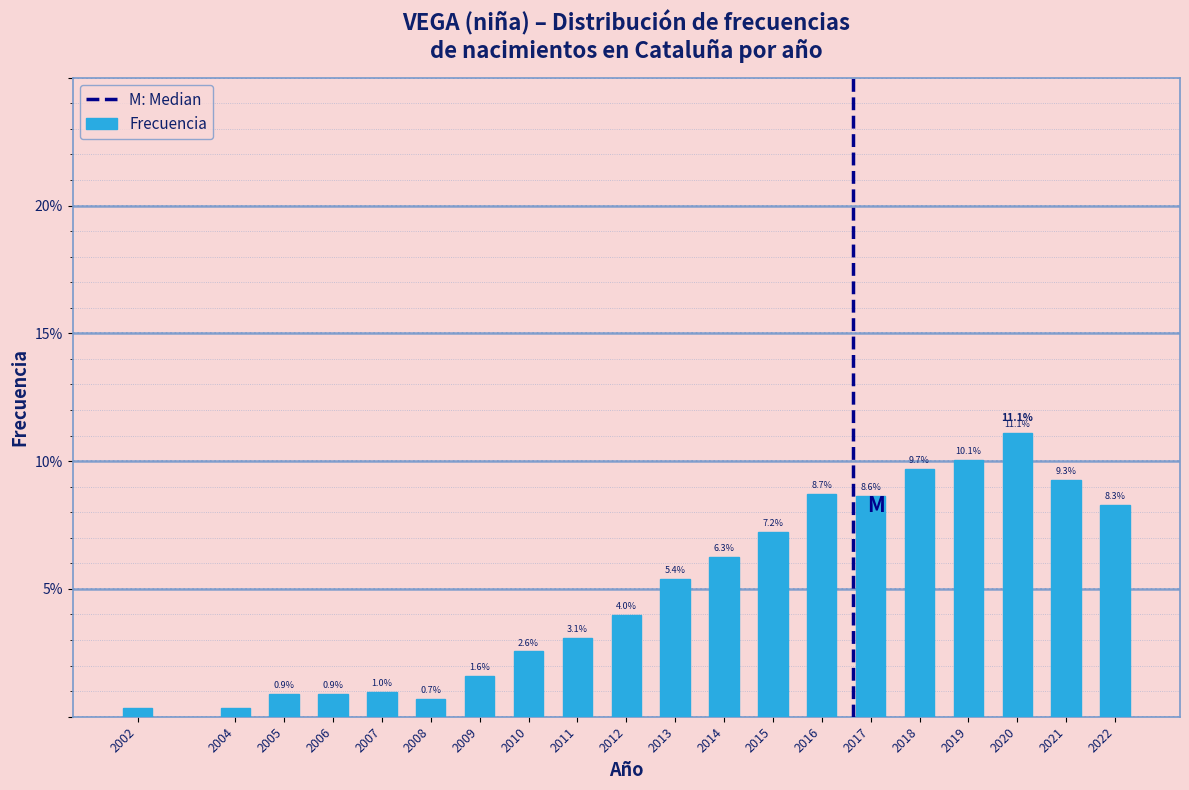

What is the change in value from 2007 to 2018?

+8.7